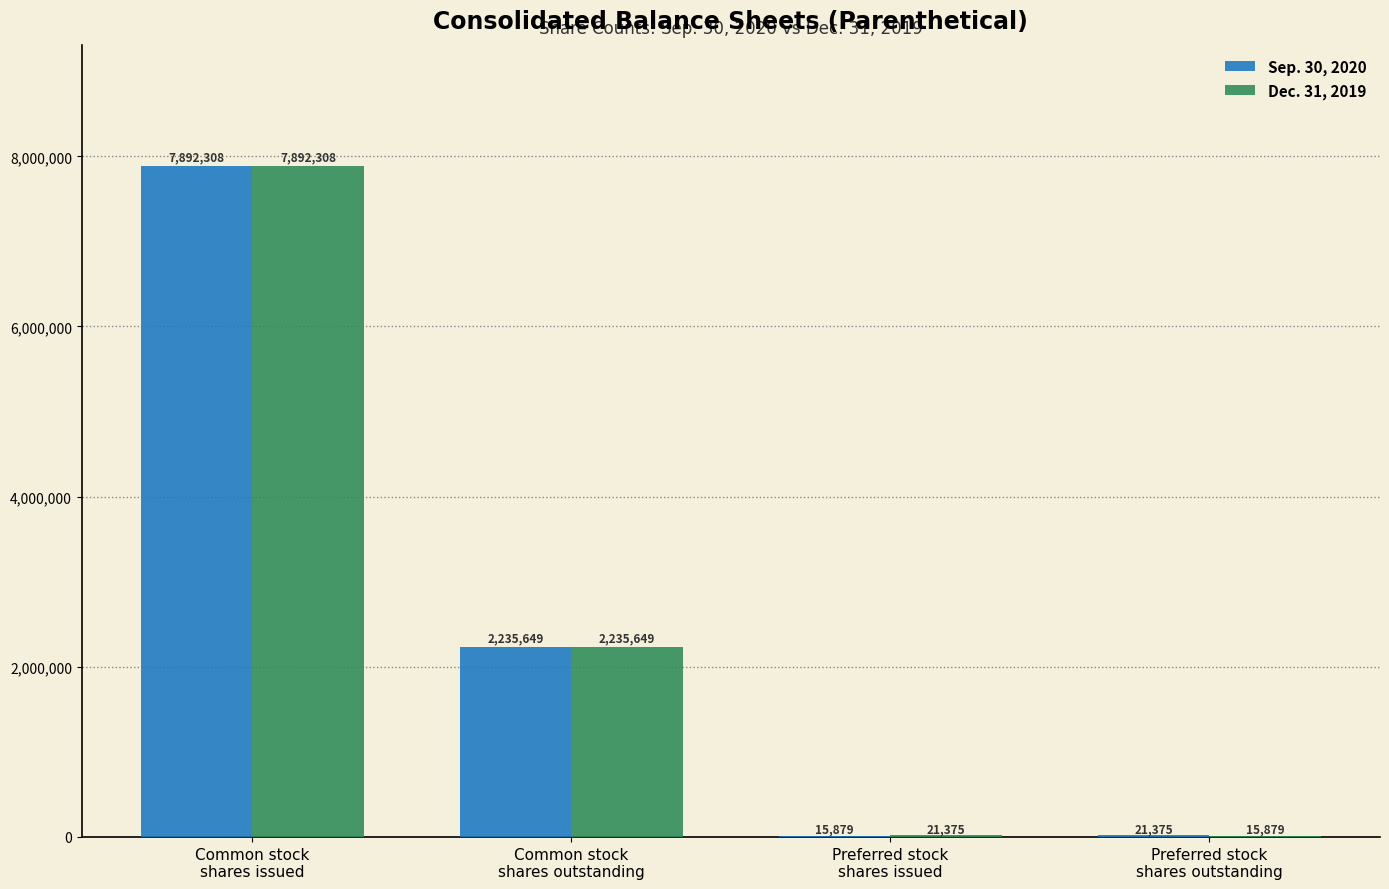

What is the maximum value for Sep. 30, 2020?

7892308